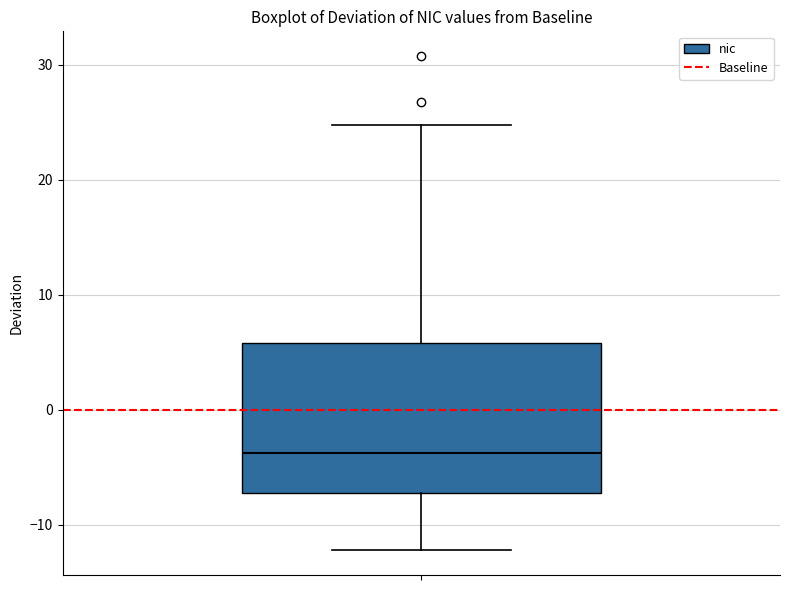

Read this box plot against the y-axis: the position of the median line, the range covered by the box, and the ends of both whiskers. The values are not printed on the chart, so give them approximately, as read against the axis.

median -4, box -7 to 6, whiskers -12 to 25